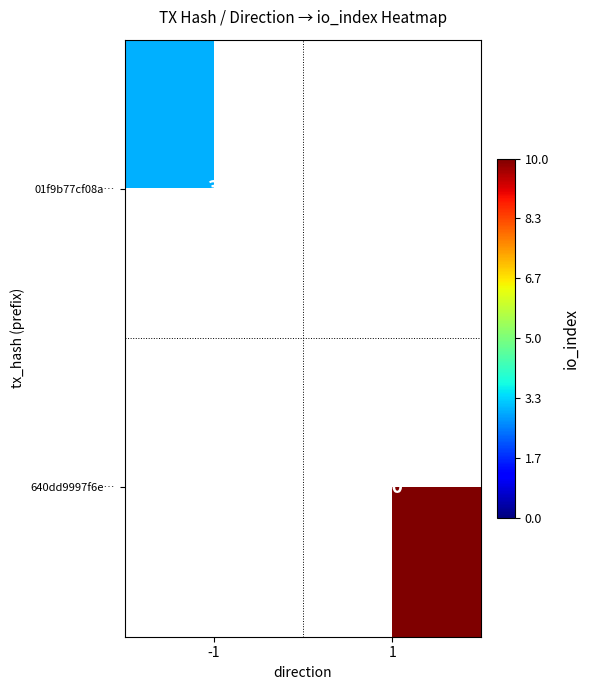

What is the minimum value shown in the chart?

3.0